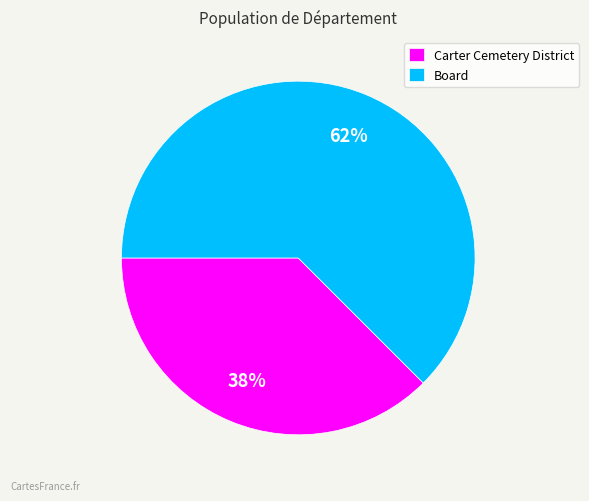

Is the sum of Carter Cemetery District and Board greater than half?

Yes